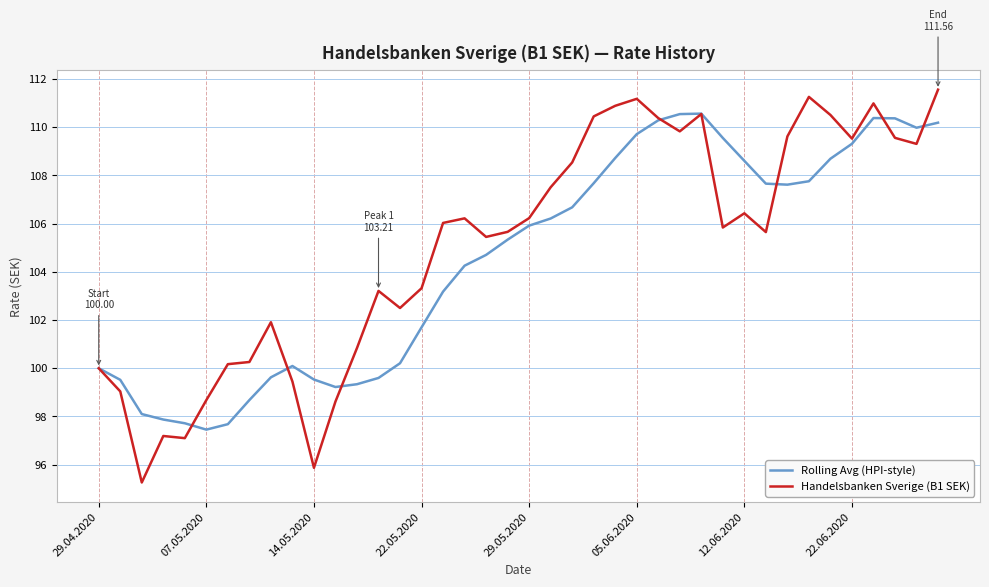

What is the maximum value shown in the chart?

111.6